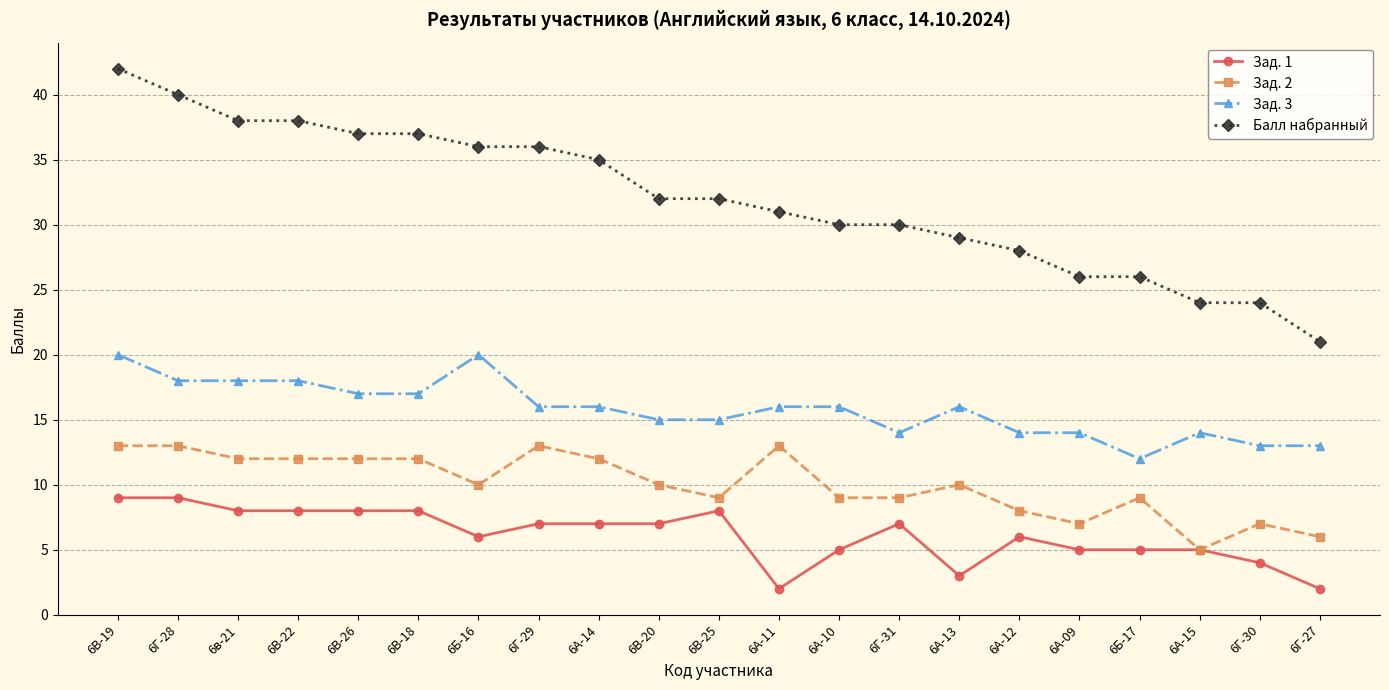

True or false: Зад. 1 has a value of 3 at 6А-13.

True